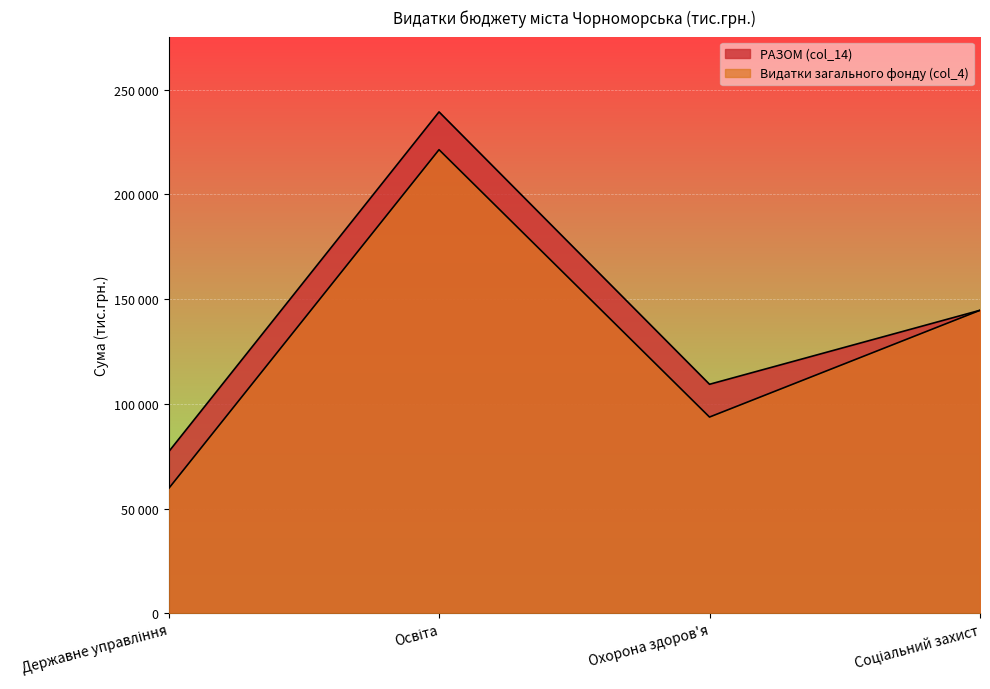

Between Освіта and Соціальний захист, which series saw the biggest shift?

РАЗОМ (col_14)